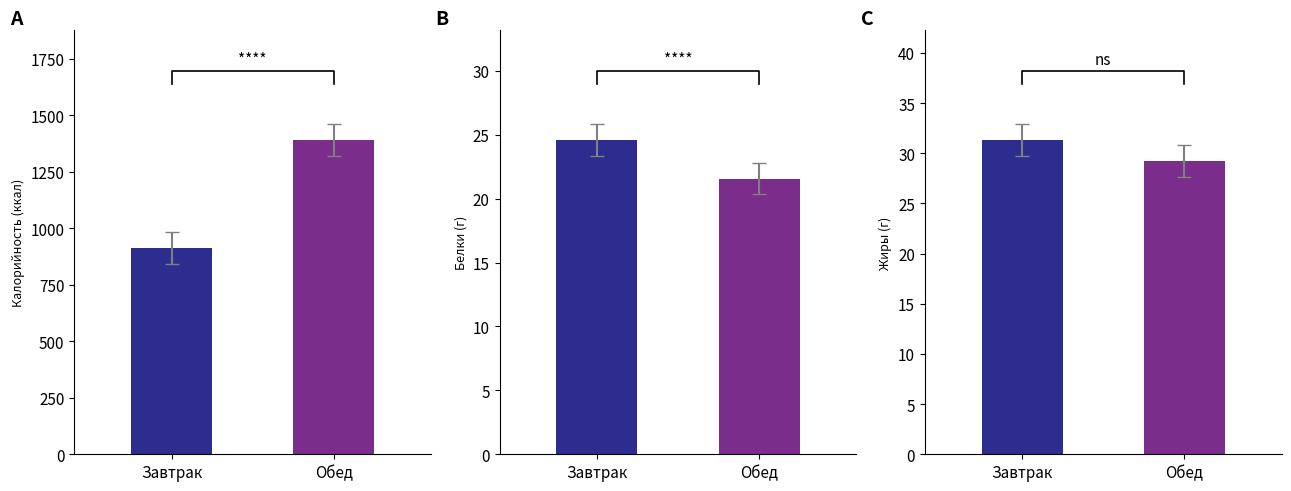

True or false: Жиры has a value of 29.2 at Обед.

True